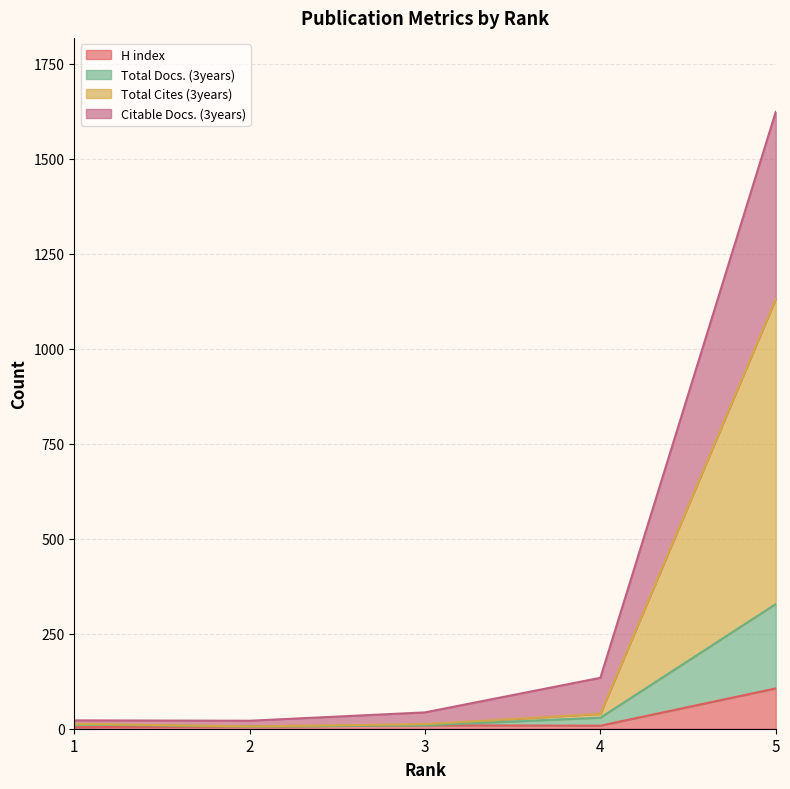

In H index, how many points are lower than both neighbors (excluding endpoints)?

1